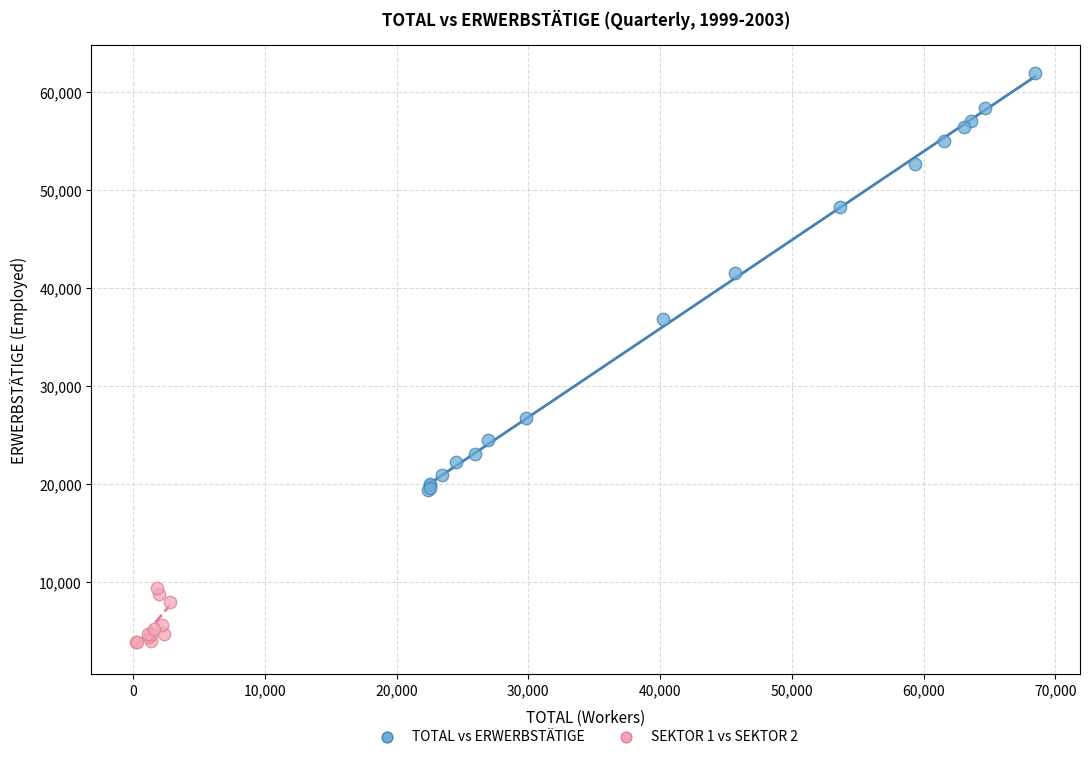

Which series has the widest spread of Y values?

TOTAL vs ERWERBSTÄTIGE